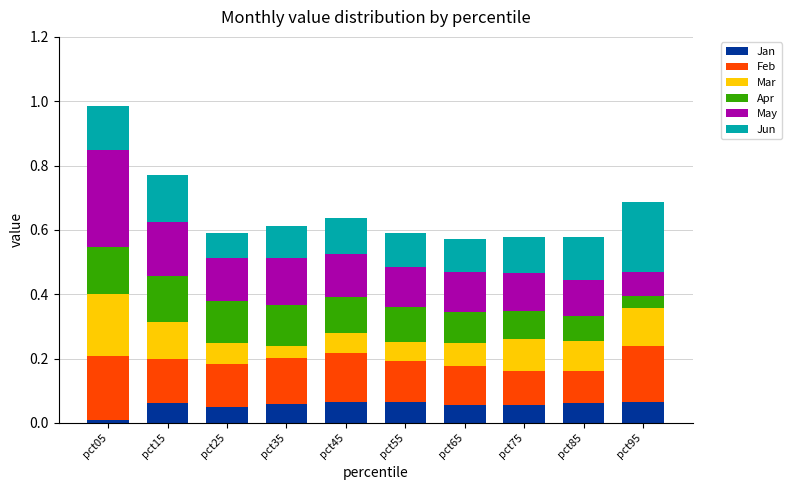

What is the total value across all series at pct85?

0.6